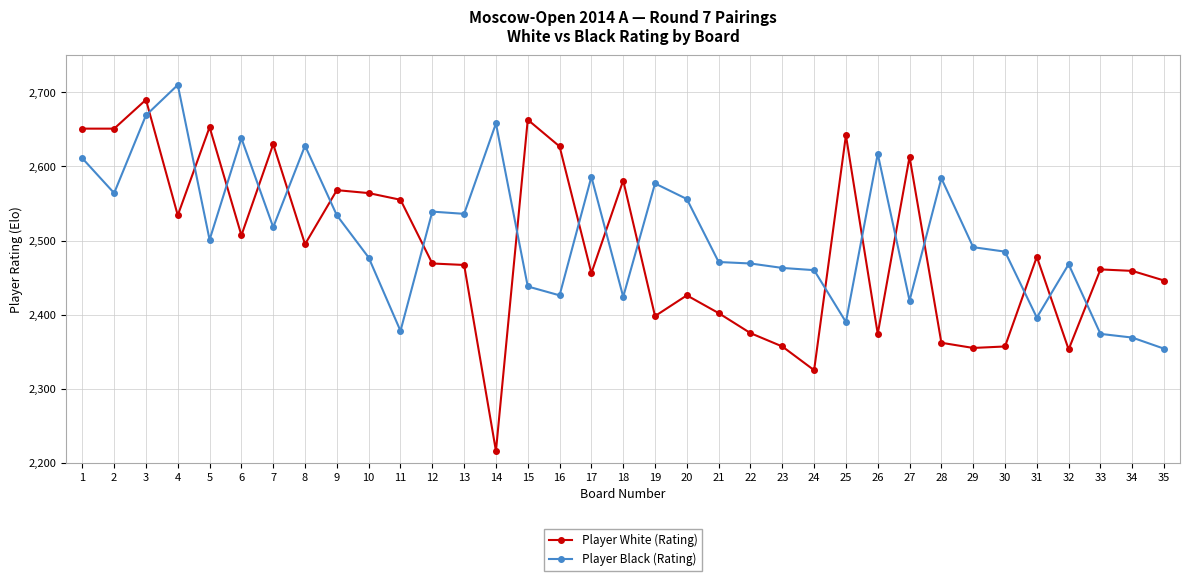

Which series changed the most between 16 and 33?

Player White (Rating)